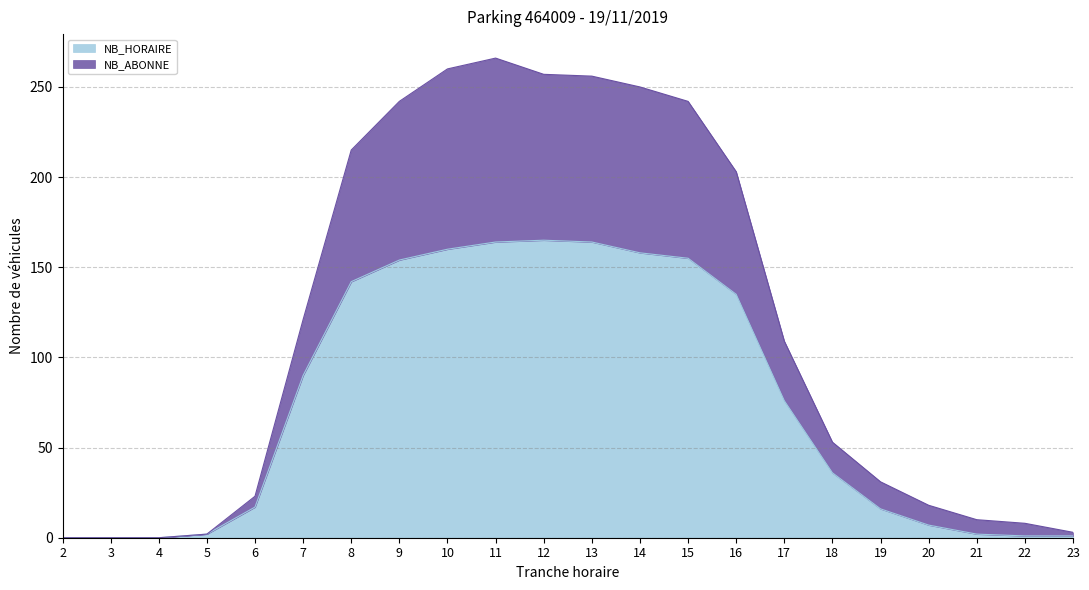

True or false: NB_HORAIRE has more than 0 interior local peaks.

True